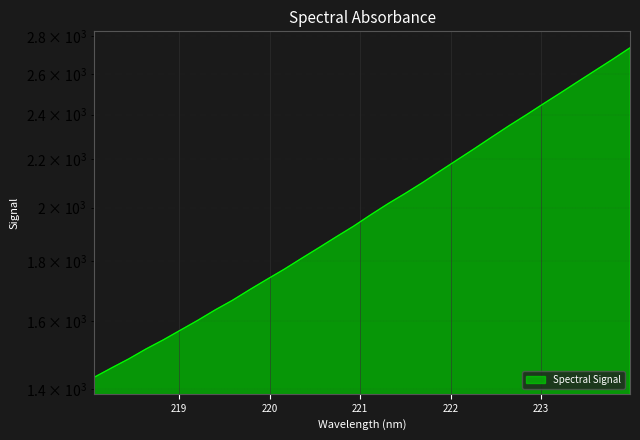

Which label corresponds to the smallest value in the chart?

218.0596